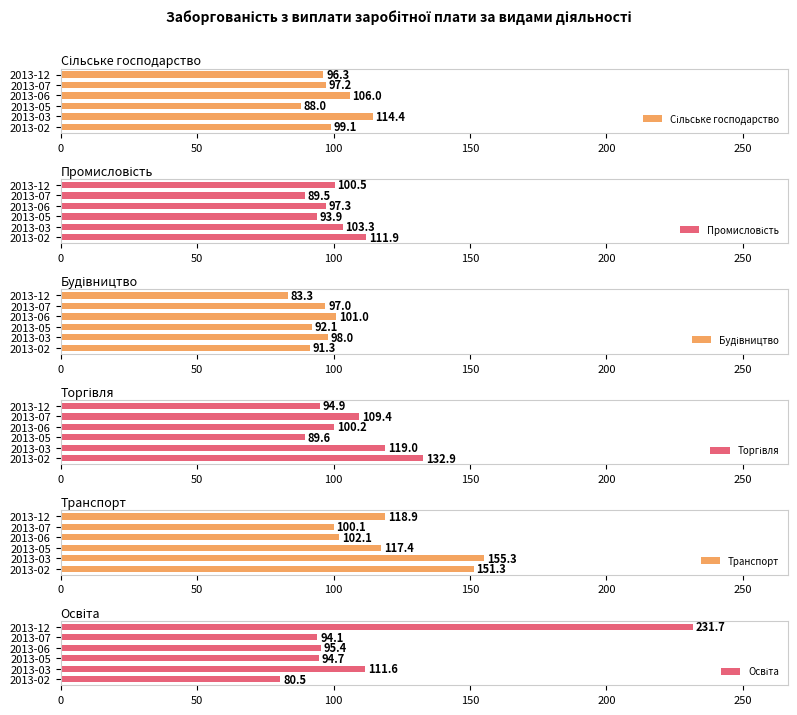

The value of Будівництво at 250 is 54.6. True or false?

False